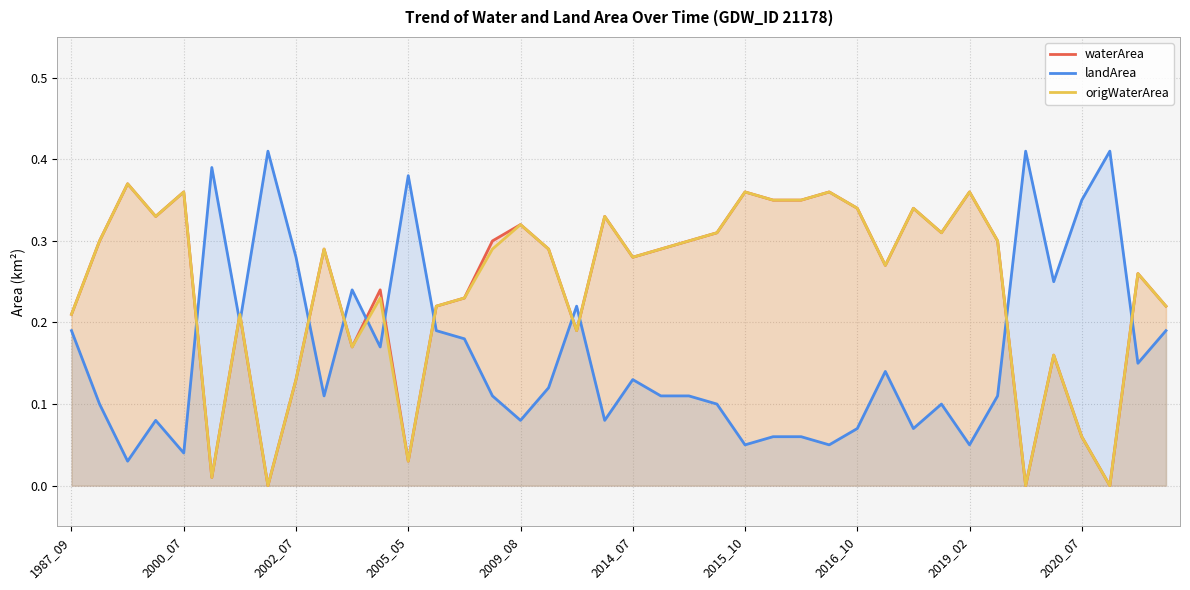

Which series has the largest total across all categories?

waterArea